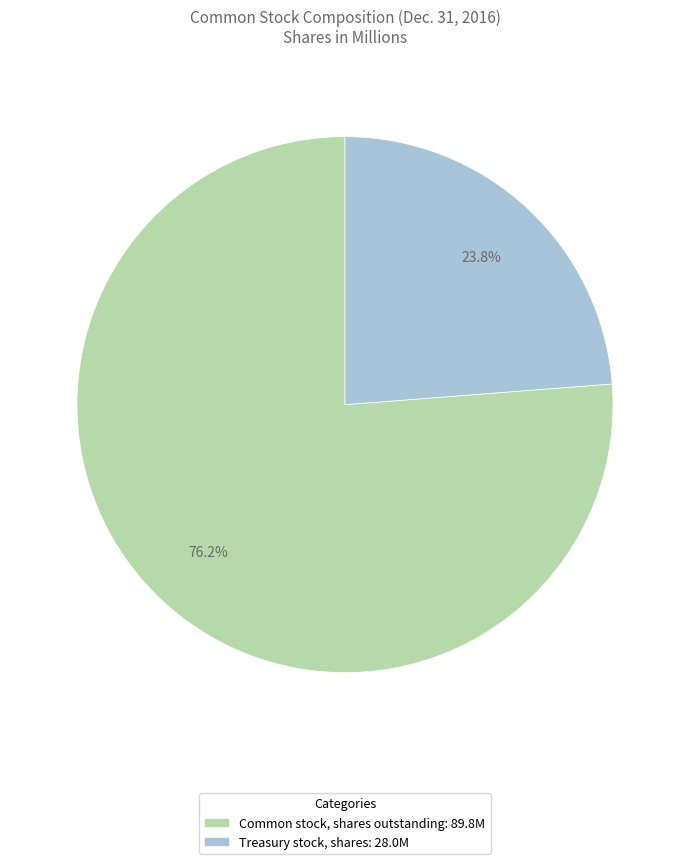

Approximately how many times larger is the value at Treasury stock, shares compared to Common stock, shares outstanding?

0.3